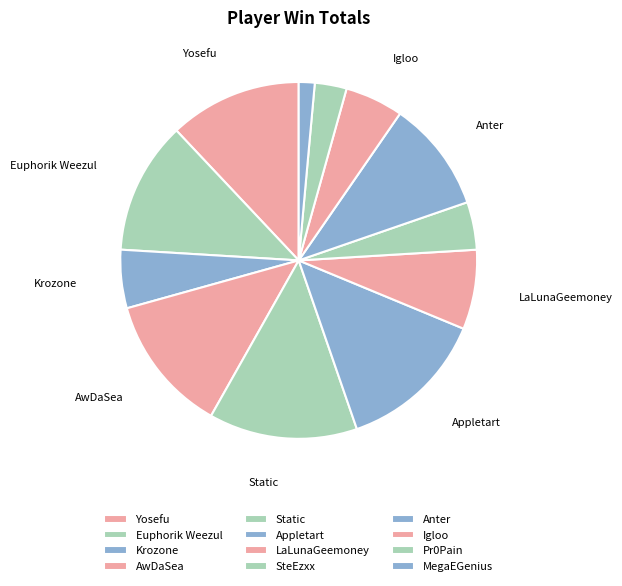

Does Igloo account for over 50% of the chart?

No